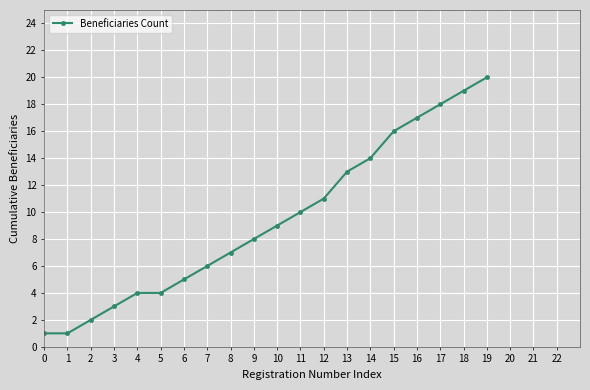

What is the sum of all values?

188